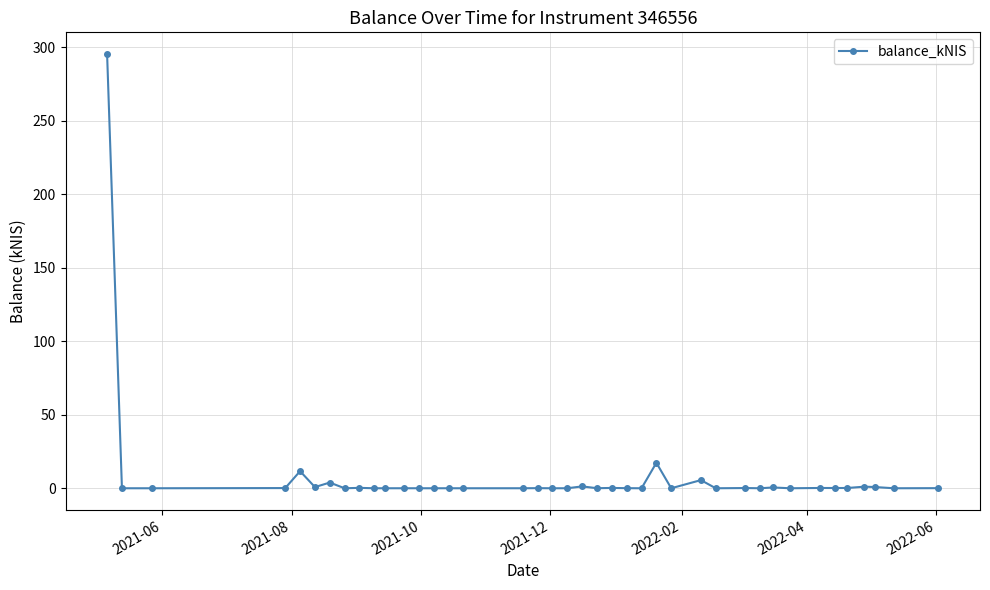

True or false: the data has more than 2 interior local peaks.

True